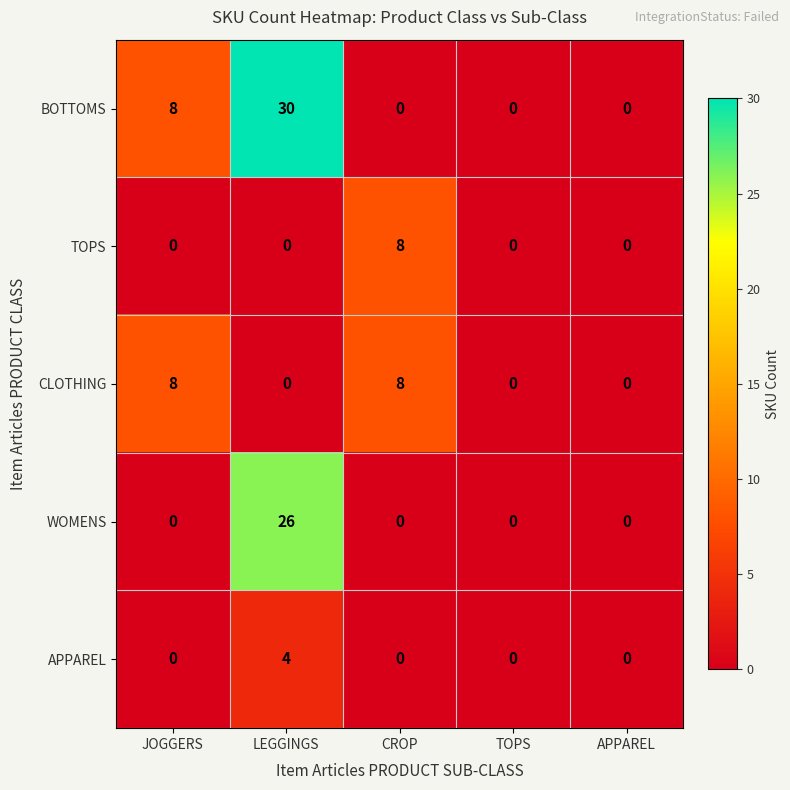

Which category has the highest value across all series?

LEGGINGS